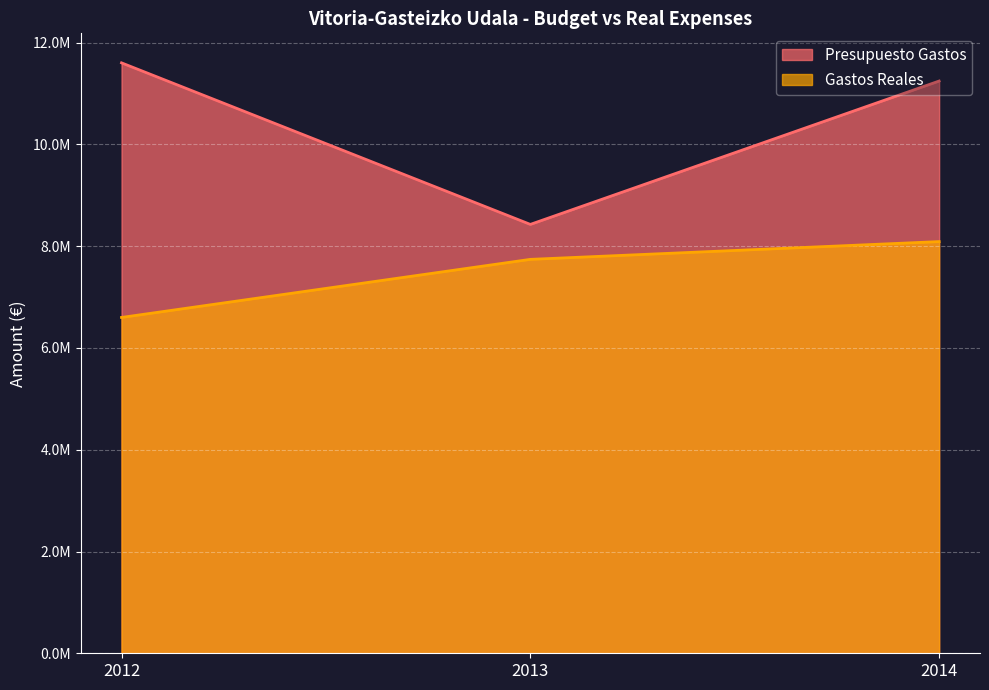

Is the value of Gastos Reales at 2012 greater than the value of Presupuesto Gastos at 2013?

No